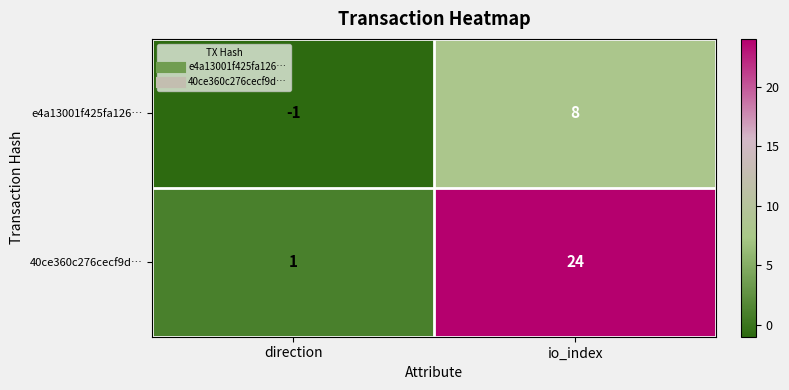

Reading right to left, what are all the values shown in this chart?

e4a13001f425fa126…: 8	-1
40ce360c276cecf9d…: 24	1